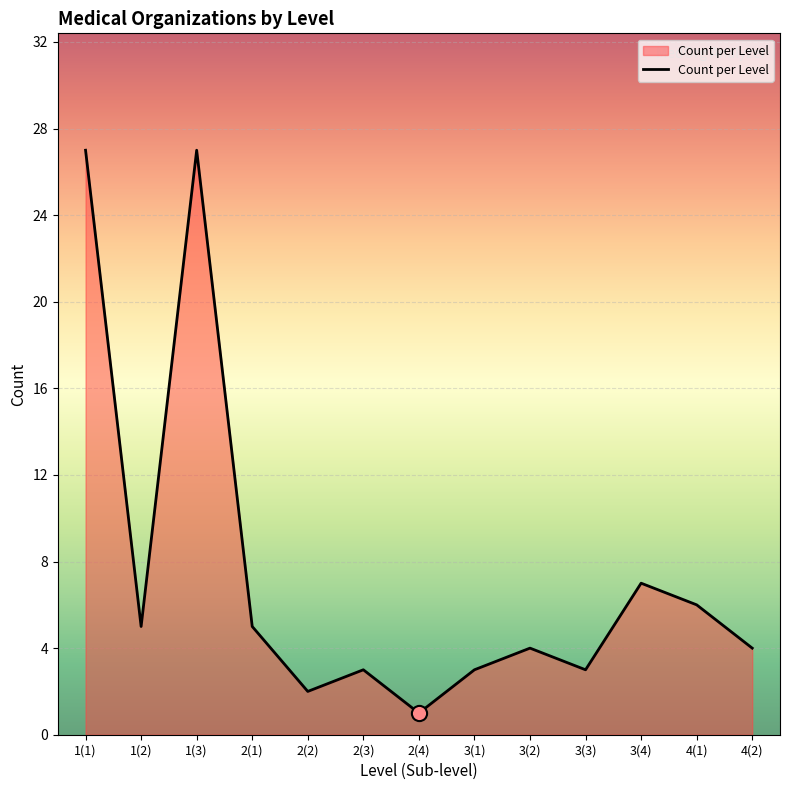

Which has a higher value, 2(3) or 1(3)?

1(3)